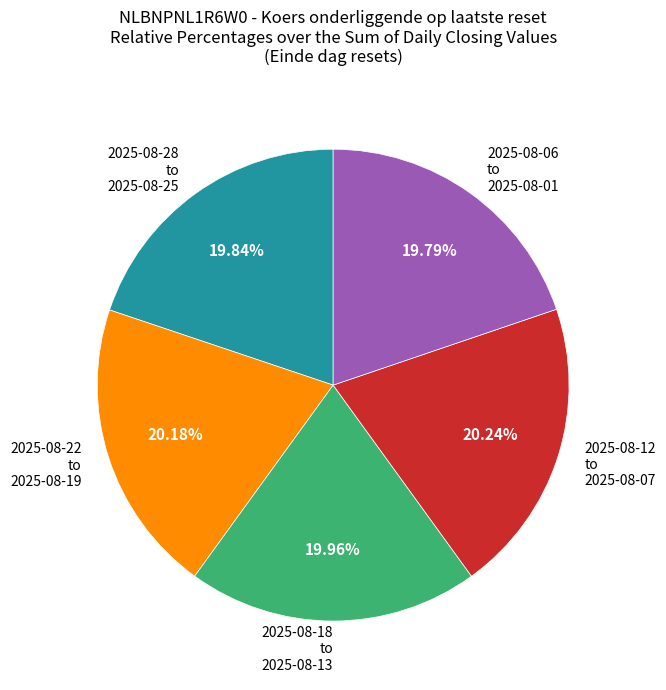

Does any single category account for the majority?

No